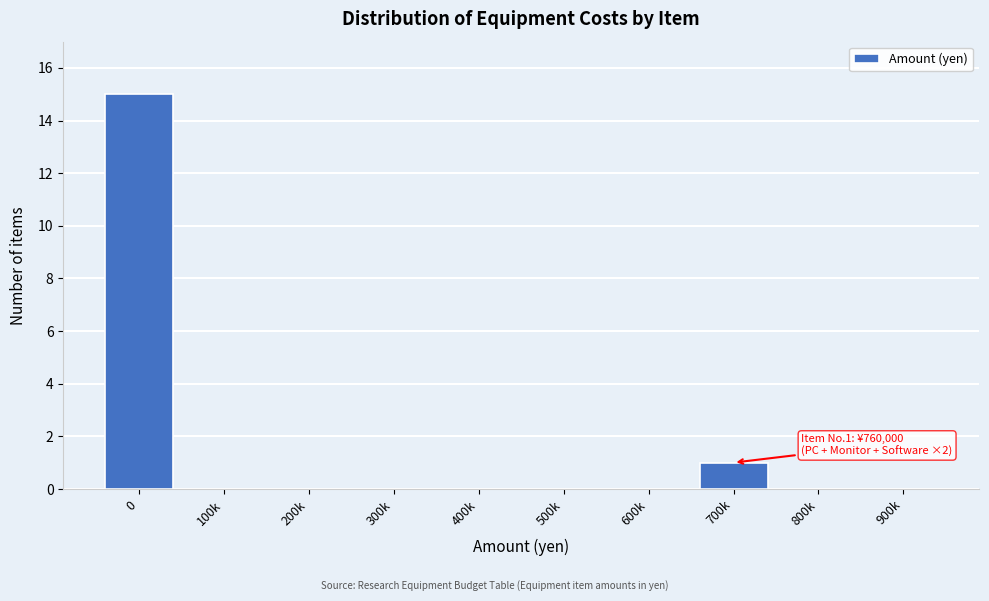

Reading right to left, extract all data points from this chart.

900k=0	800k=0	700k=1	600k=0	500k=0	400k=0	300k=0	200k=0	100k=0	0=15